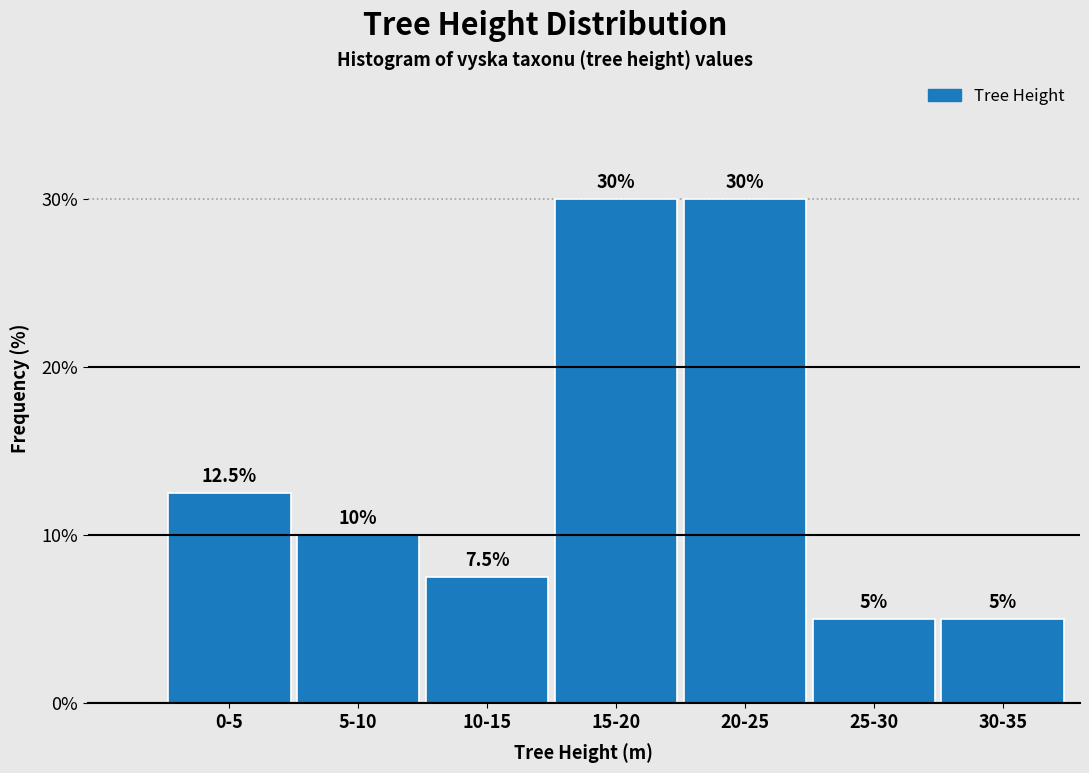

Reading left to right, what are all the values shown in this chart?

12.5	10.0	7.5	30.0	30.0	5.0	5.0